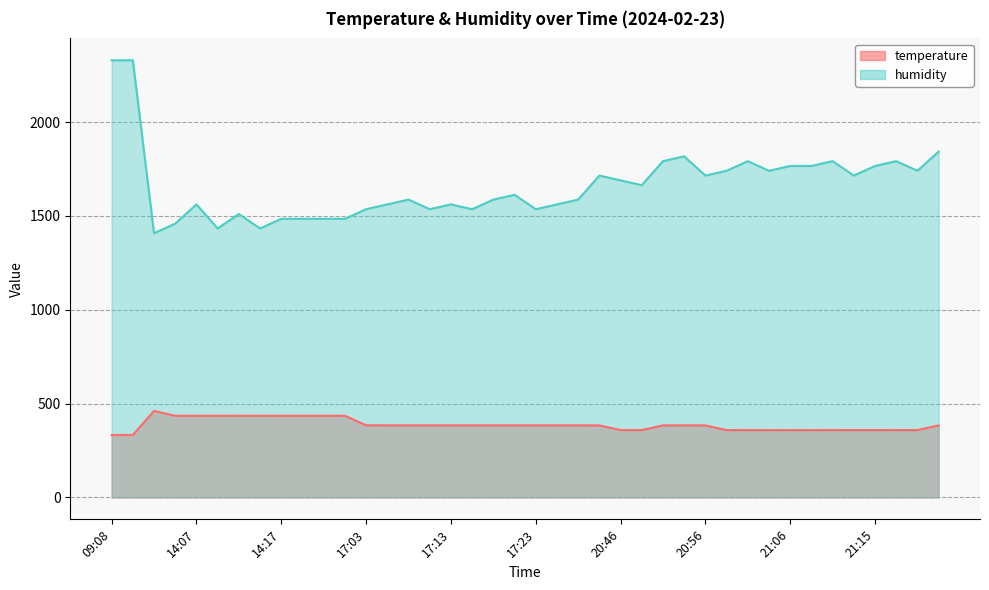

True or false: humidity has more than 0 points higher than both neighbors.

True